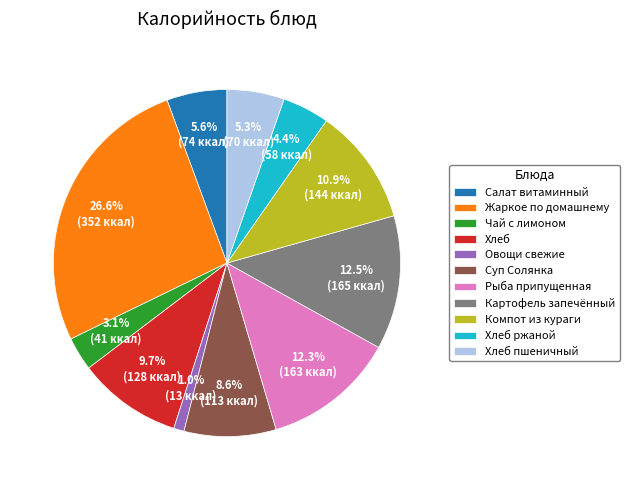

To the nearest percent, what is the difference between the largest and smallest slice percentages?

26%